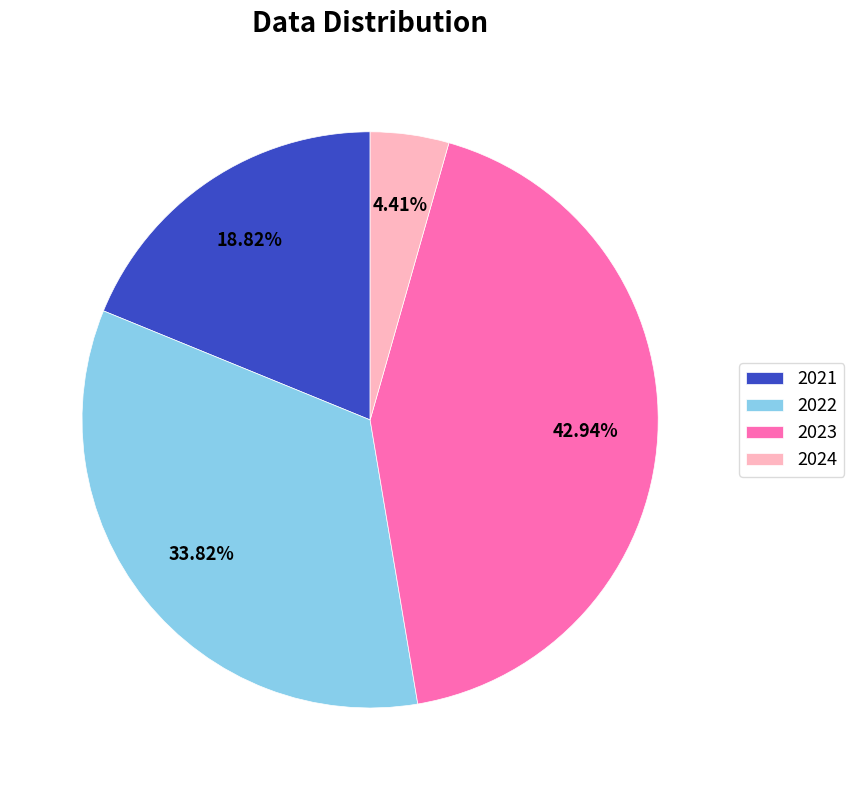

Is it true that 2021 is 8% of the pie?

False